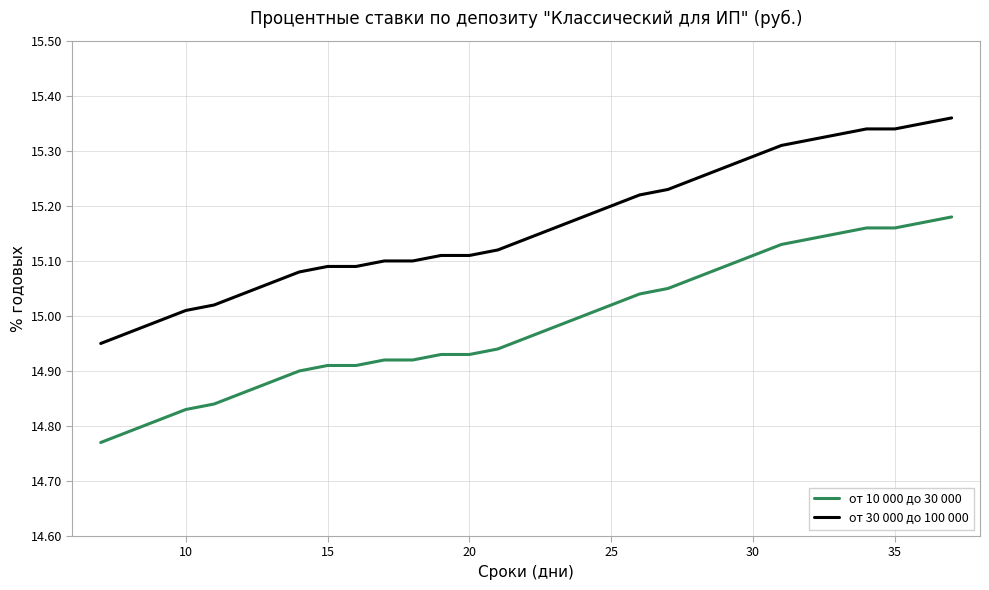

Rank the series by their maximum value, from lowest to highest.

от 10 000 до 30 000, от 30 000 до 100 000